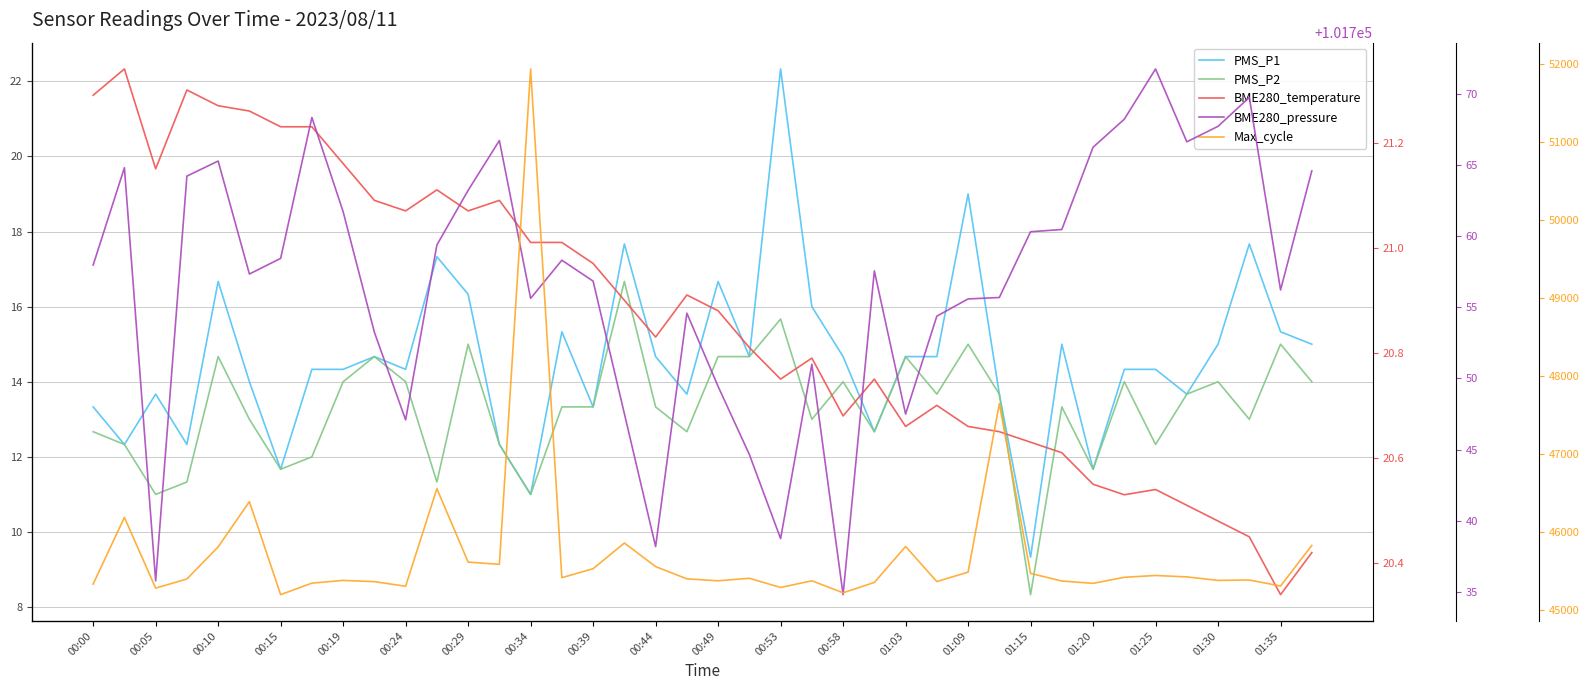

How many data points does each series have?

40